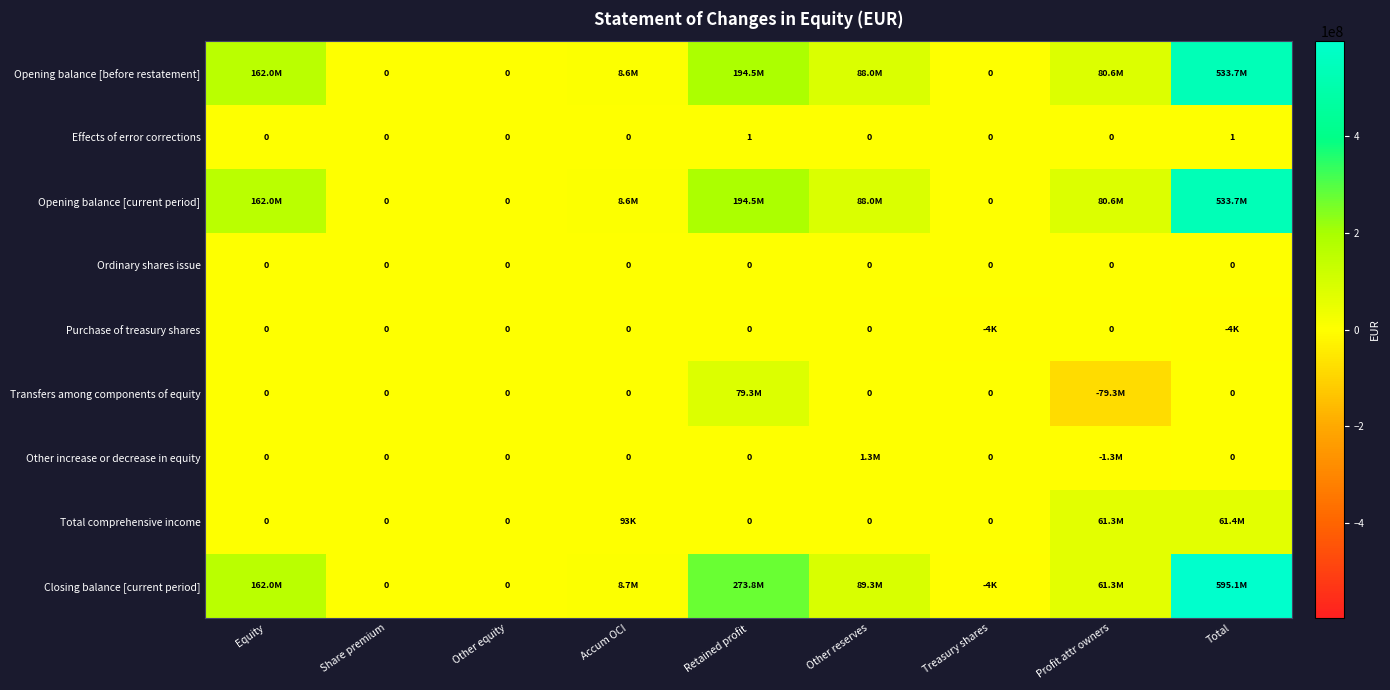

The Effects of error corrections series shows 2 at Total. True or false?

False